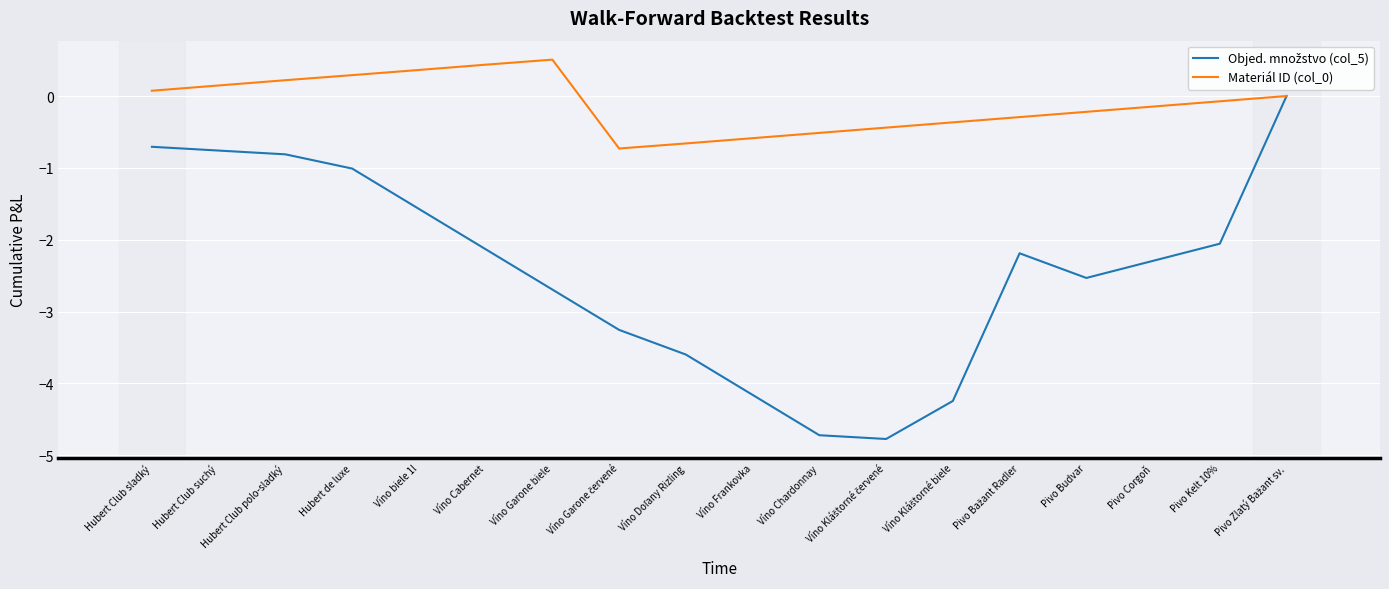

What is the minimum value for Materiál ID (col_0)?

-0.7